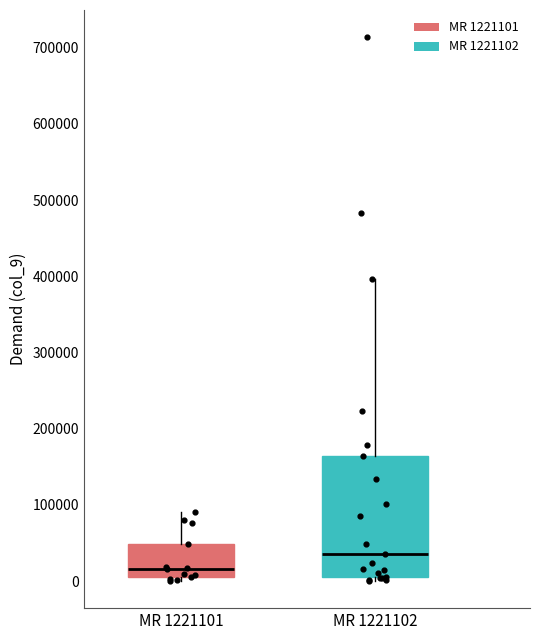

Reading left to right, transcribe this box plot: for each box, give where its median line is, the range the box spans, and where its two whiskers end, as read against the y-axis. The values are not printed on the chart, so give them approximately, as read against the axis.

MR 1221101: median 20000, box 10000 to 50000, whiskers 0 to 90000
MR 1221102: median 40000, box 10000 to 160000, whiskers 0 to 400000